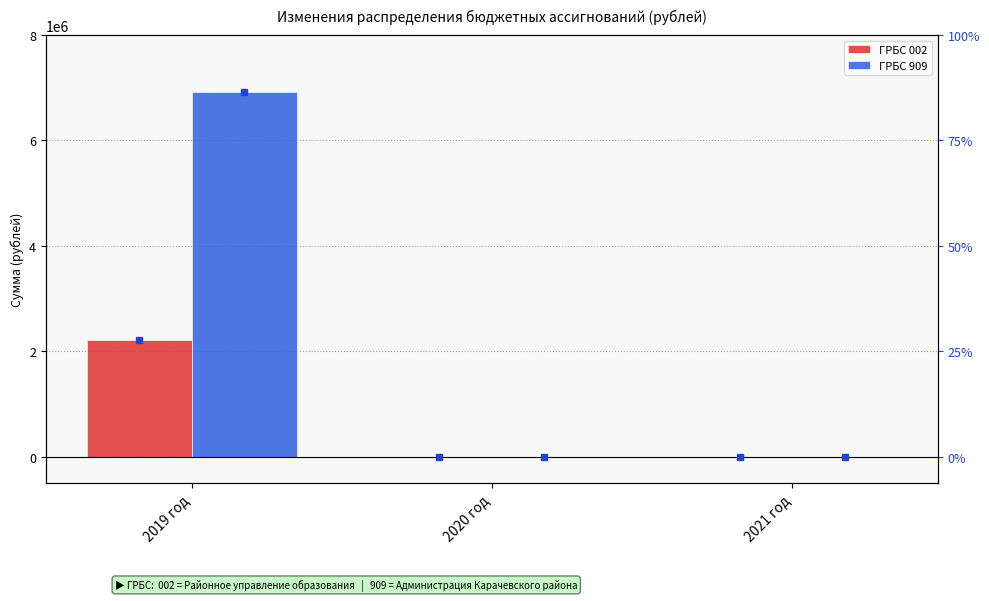

Which series has the widest spread of values?

ГРБС 909